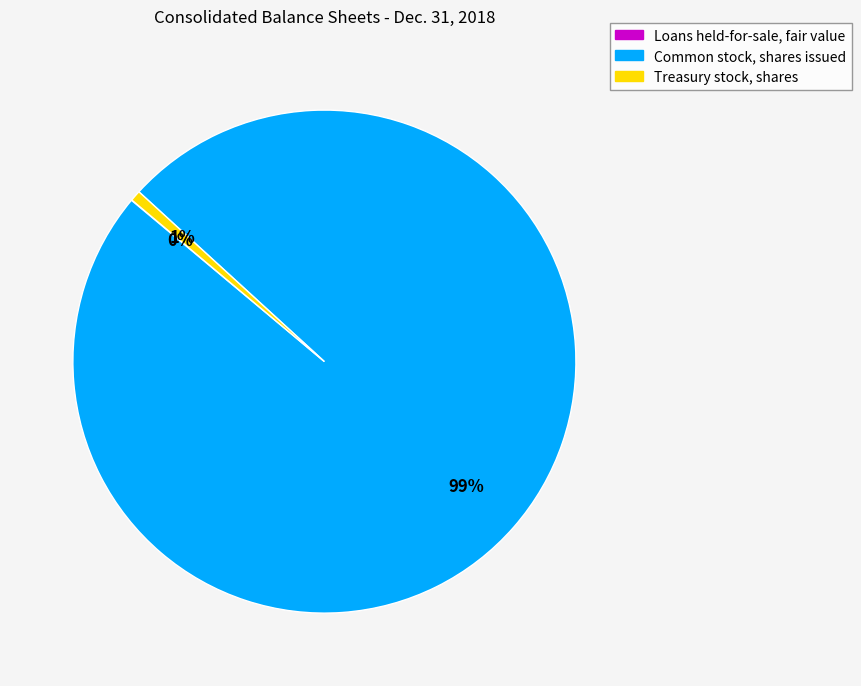

To the nearest percent, what is the difference between the largest and smallest slice percentages?

99%